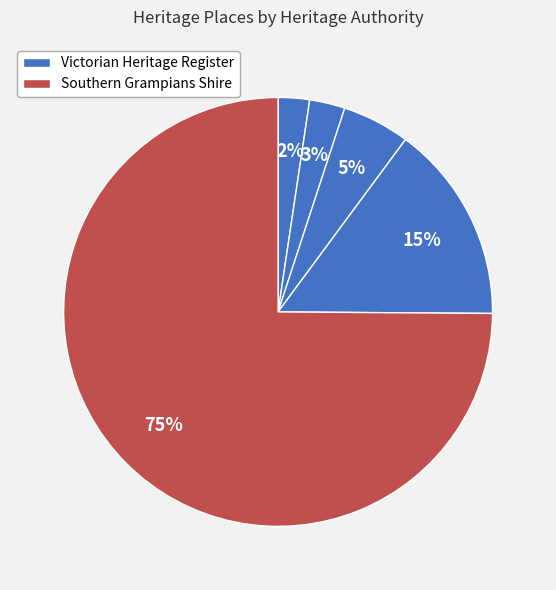

Count the number of slices in the pie.

5